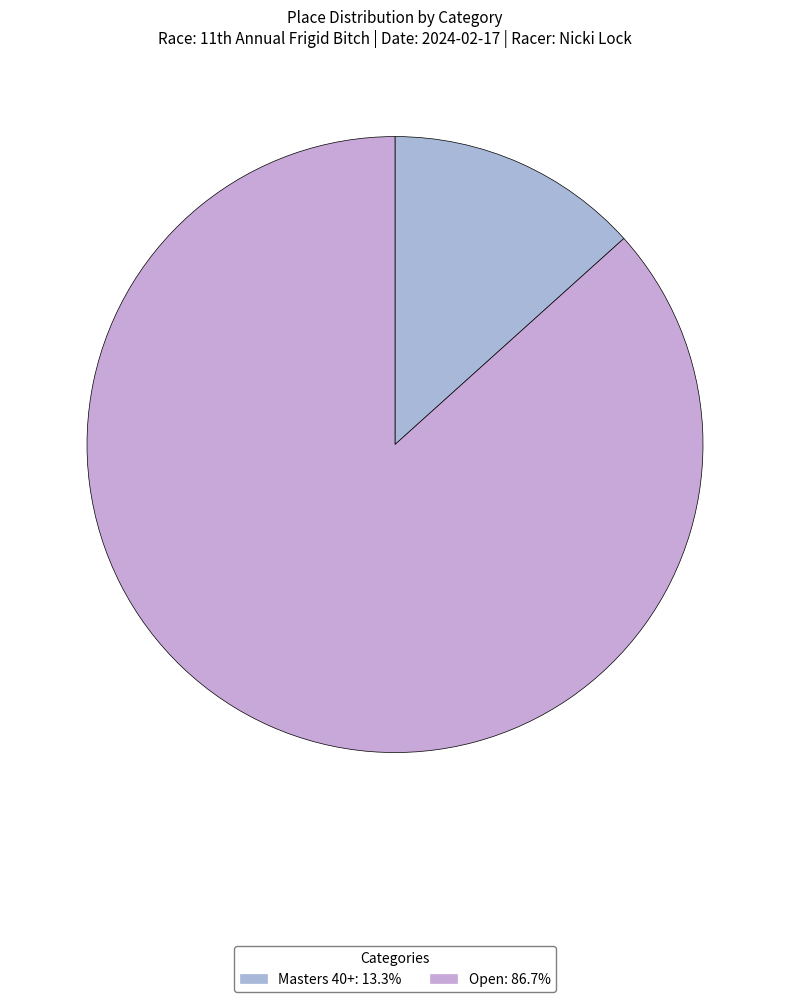

To the nearest percent, what is the difference between the Open and Masters 40+ slice percentages?

73%